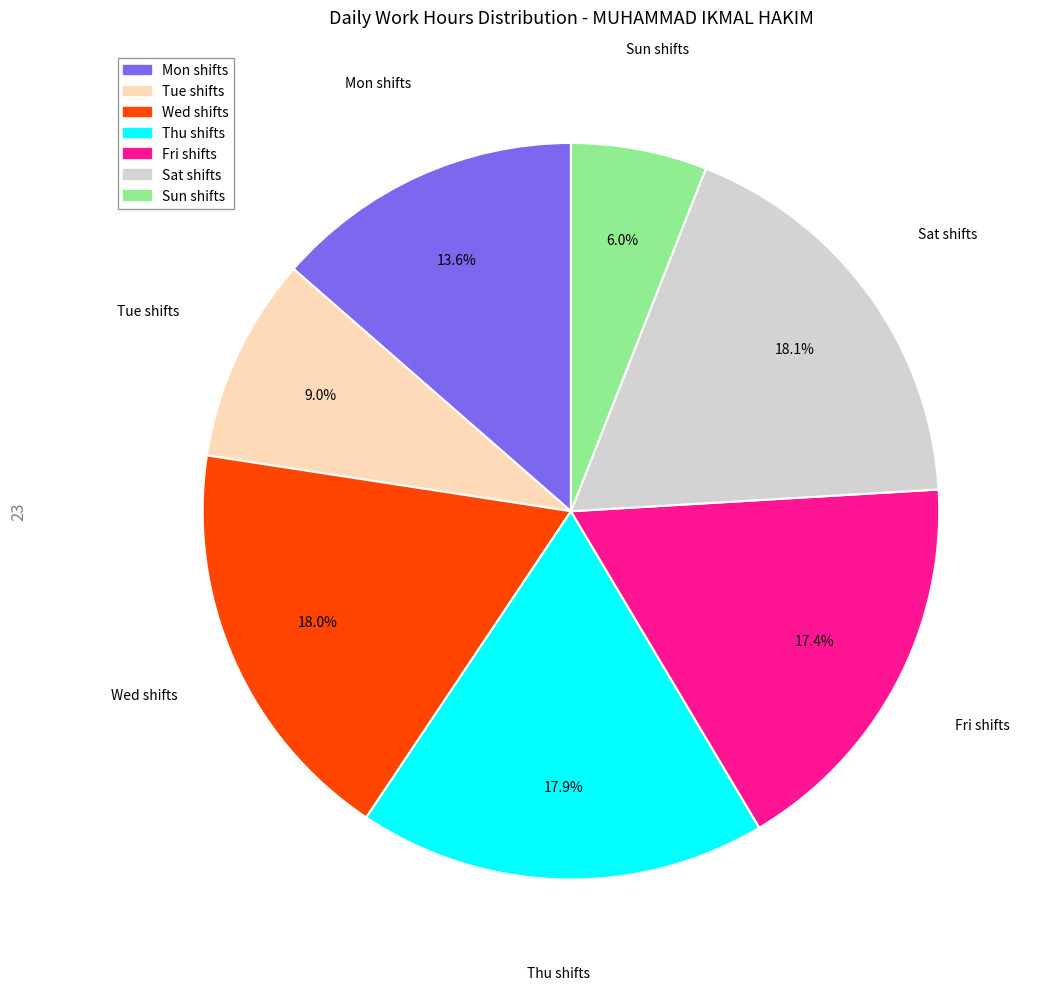

Count the number of slices in the pie.

7